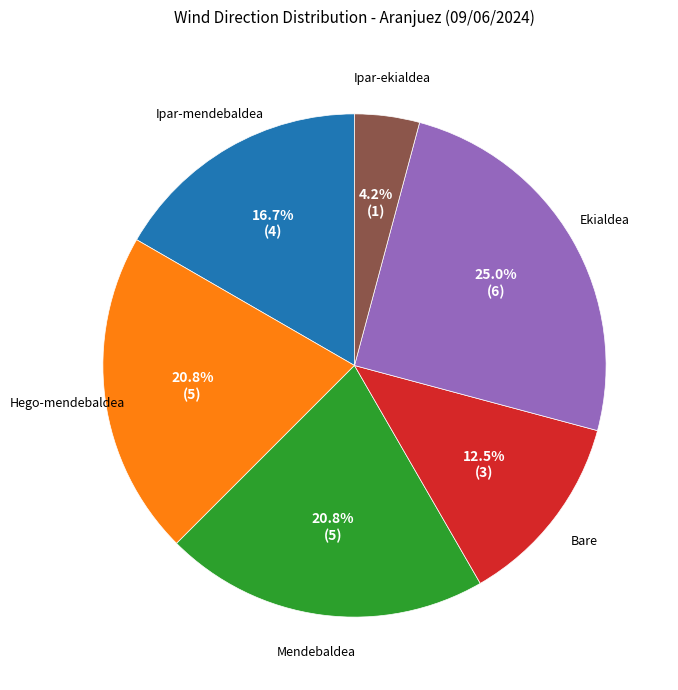

How many slices are in this pie chart?

6